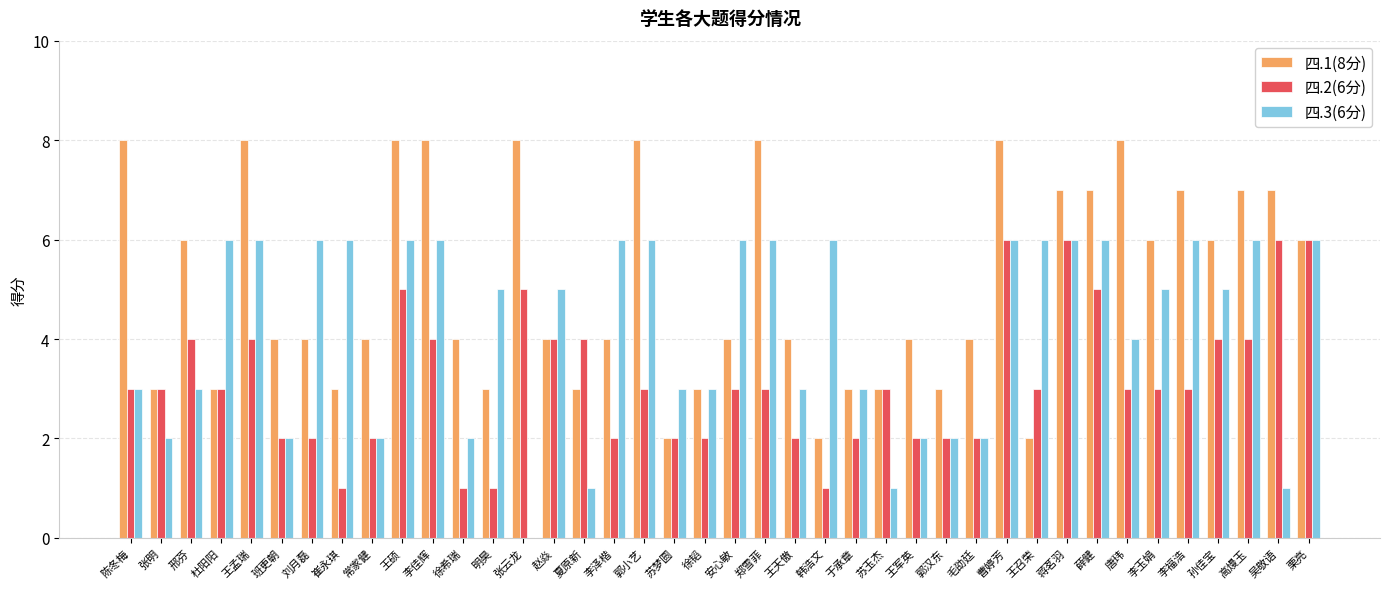

Reading left to right, what are all the values shown in this chart?

四.1(8分): 8	3	6	3	8	4	4	3	4	8	8	4	3	8	4	3	4	8	2	3	4	8	4	2	3	3	4	3	4	8	2	7	7	8	6	7	6	7	7	6
四.2(6分): 3	3	4	3	4	2	2	1	2	5	4	1	1	5	4	4	2	3	2	2	3	3	2	1	2	3	2	2	2	6	3	6	5	3	3	3	4	4	6	6
四.3(6分): 3	2	3	6	6	2	6	6	2	6	6	2	5	0	5	1	6	6	3	3	6	6	3	6	3	1	2	2	2	6	6	6	6	4	5	6	5	6	1	6